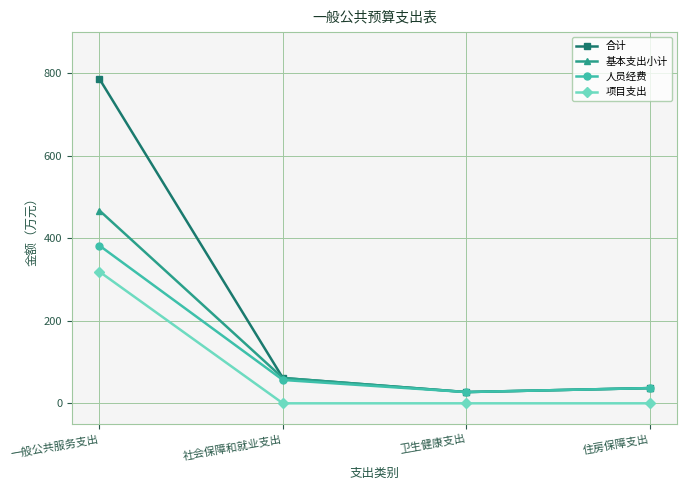

What is the approximate value of 人员经费 at 社会保障和就业支出?

56.6